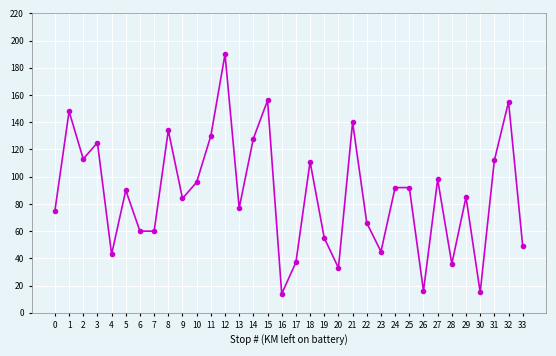

At which category does the chart reach its peak across all series?

12